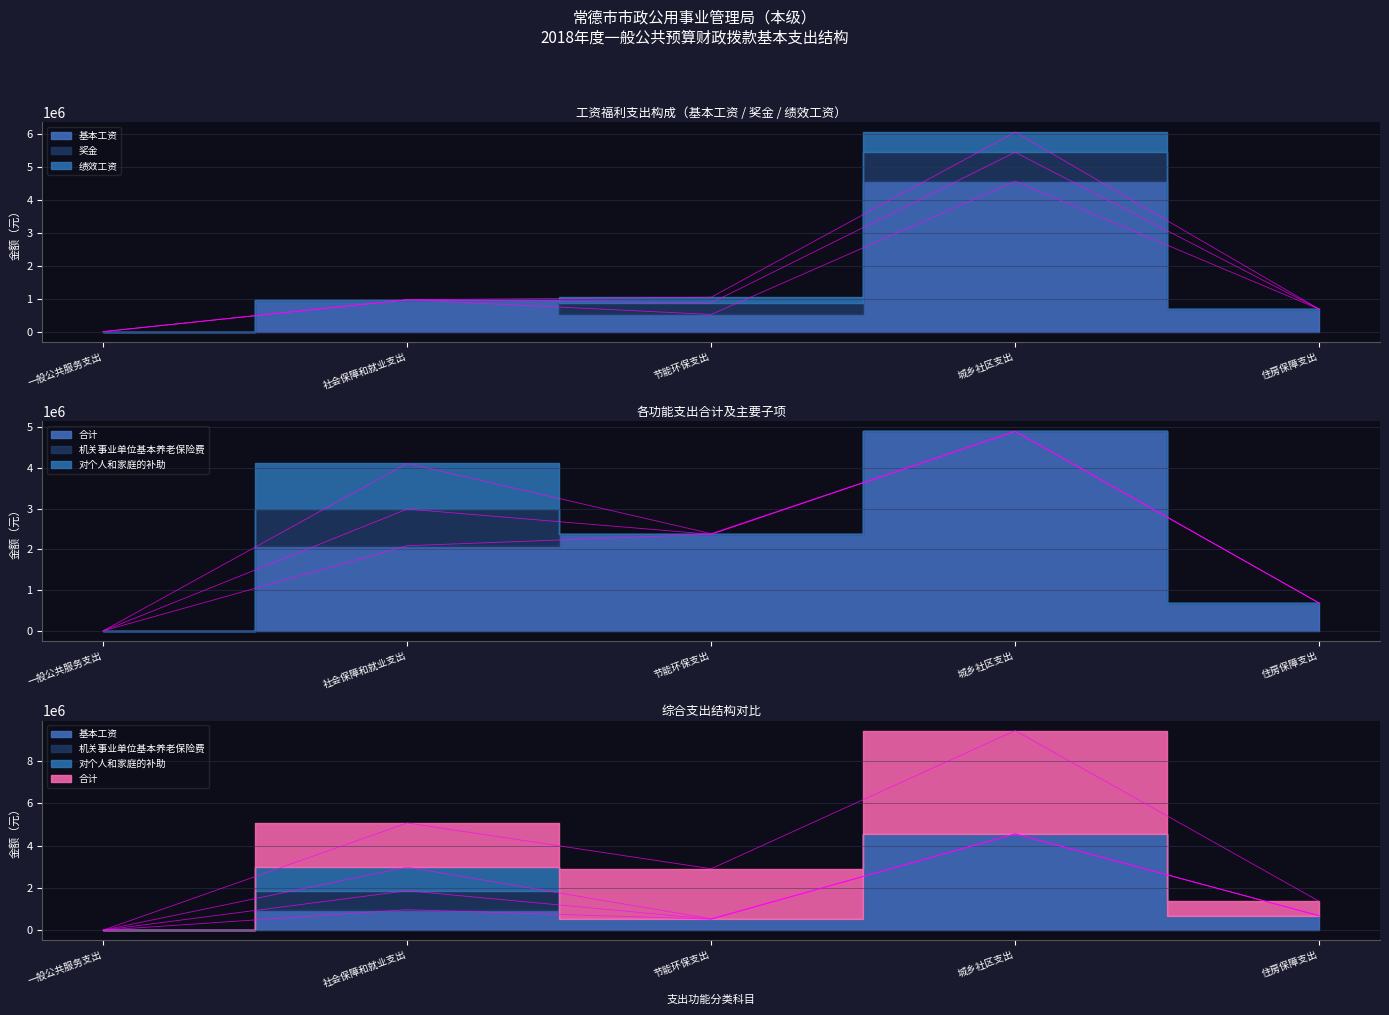

Does the chart display data point markers on the line(s)?

No